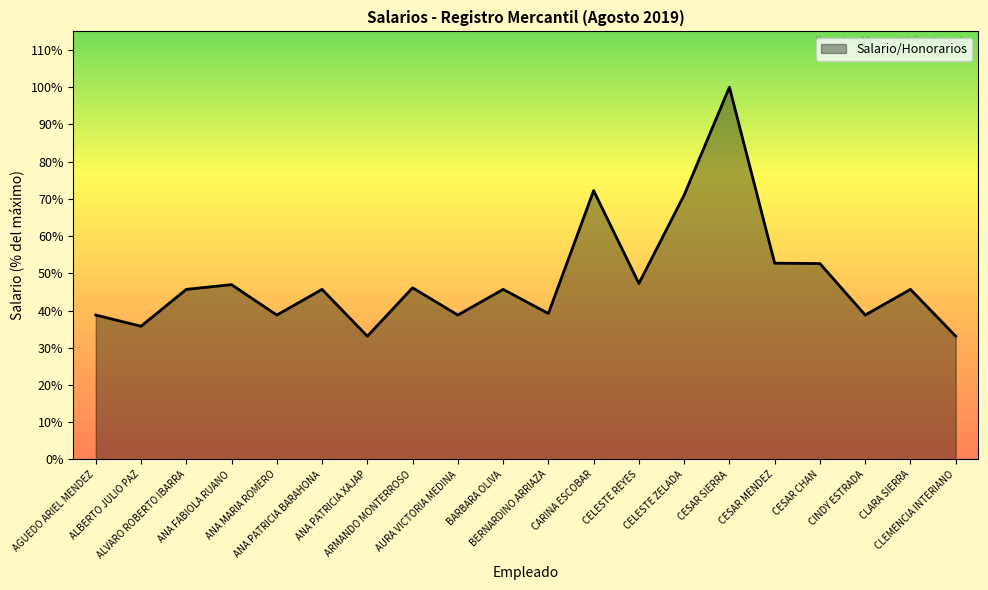

Which category has the lowest value across all series?

ANA PATRICIA XAJAP